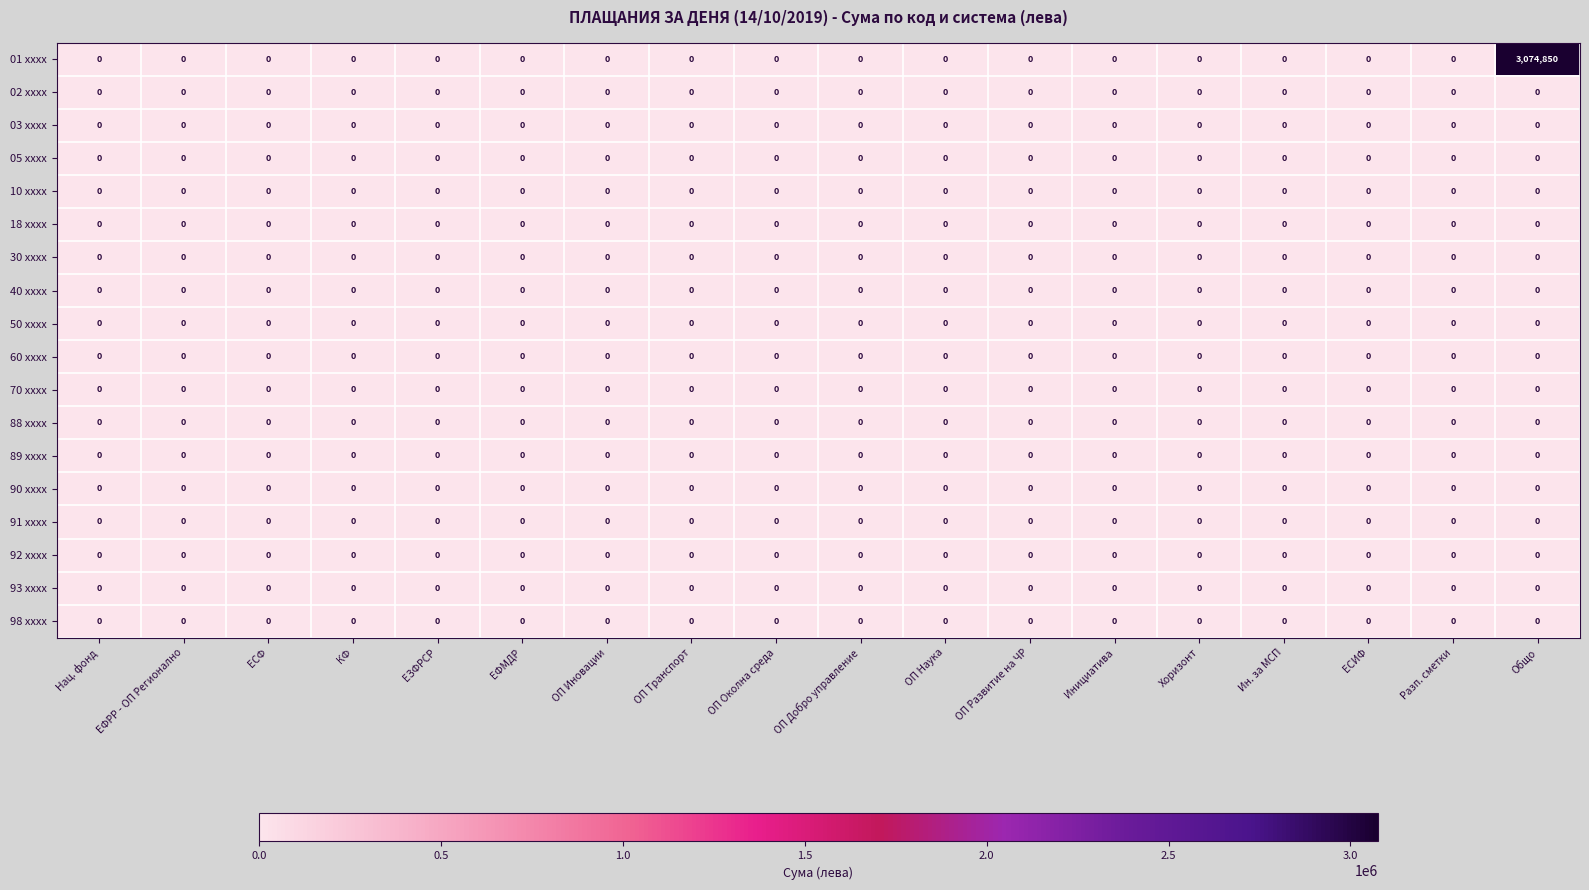

The 92 xxxx series shows 0 at КФ. True or false?

True